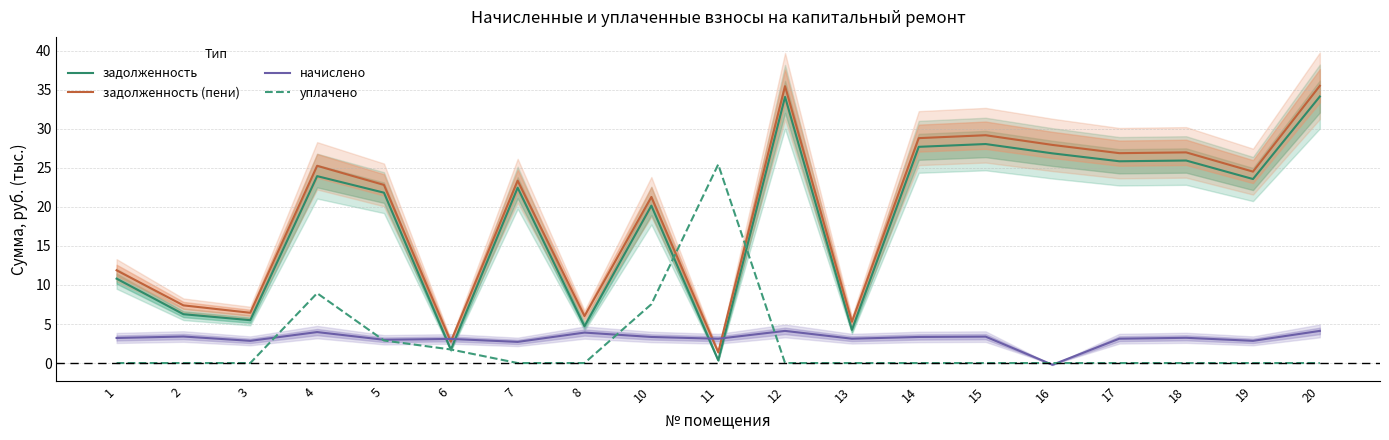

What is the value of the начислено point at the 19th from the left?

4.1